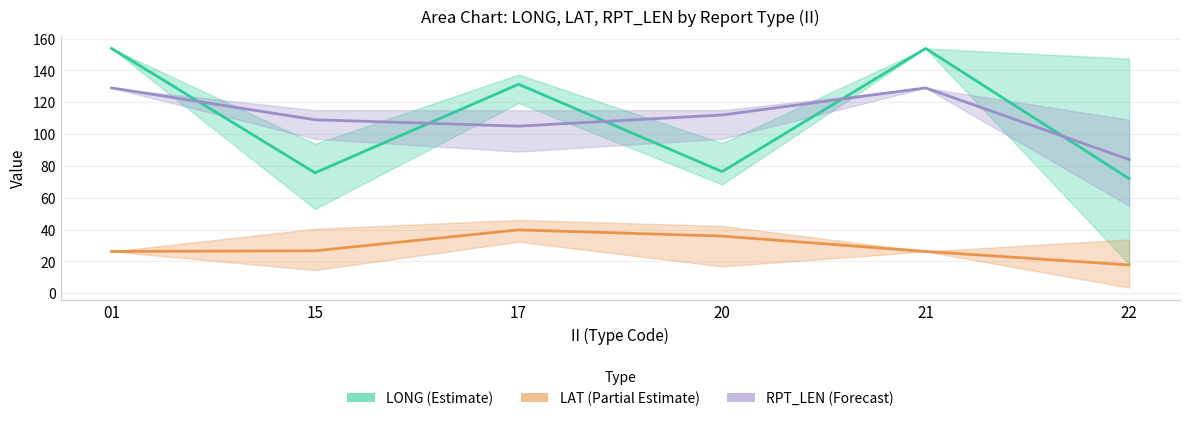

Rank the categories by RPT_LEN (Forecast) value from highest to lowest.

01, 21, 20, 15, 17, 22